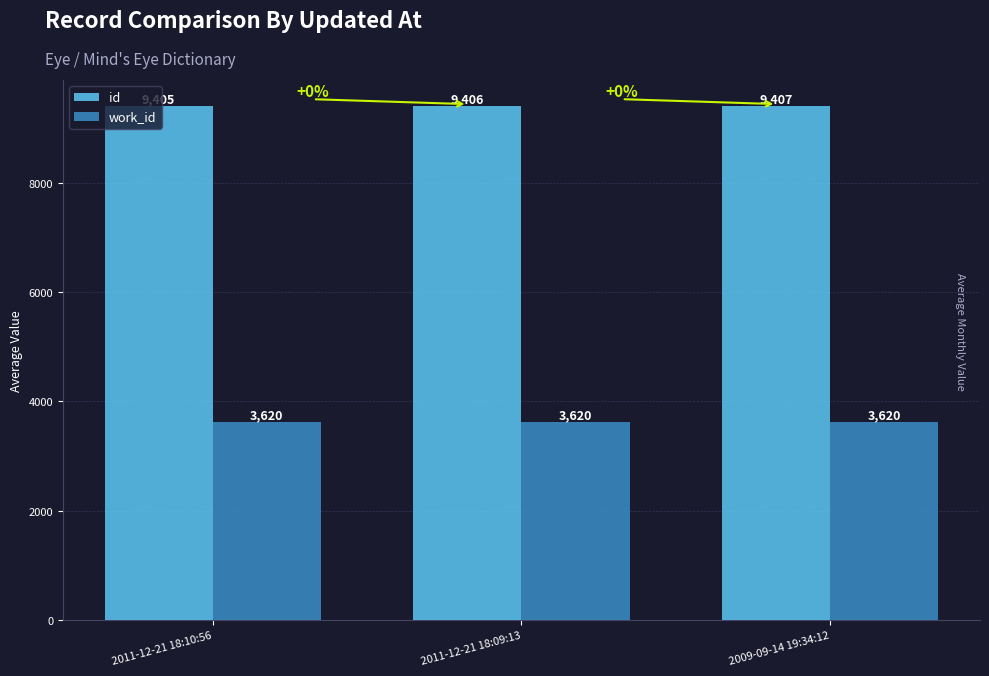

Which series has the largest total across all categories?

id